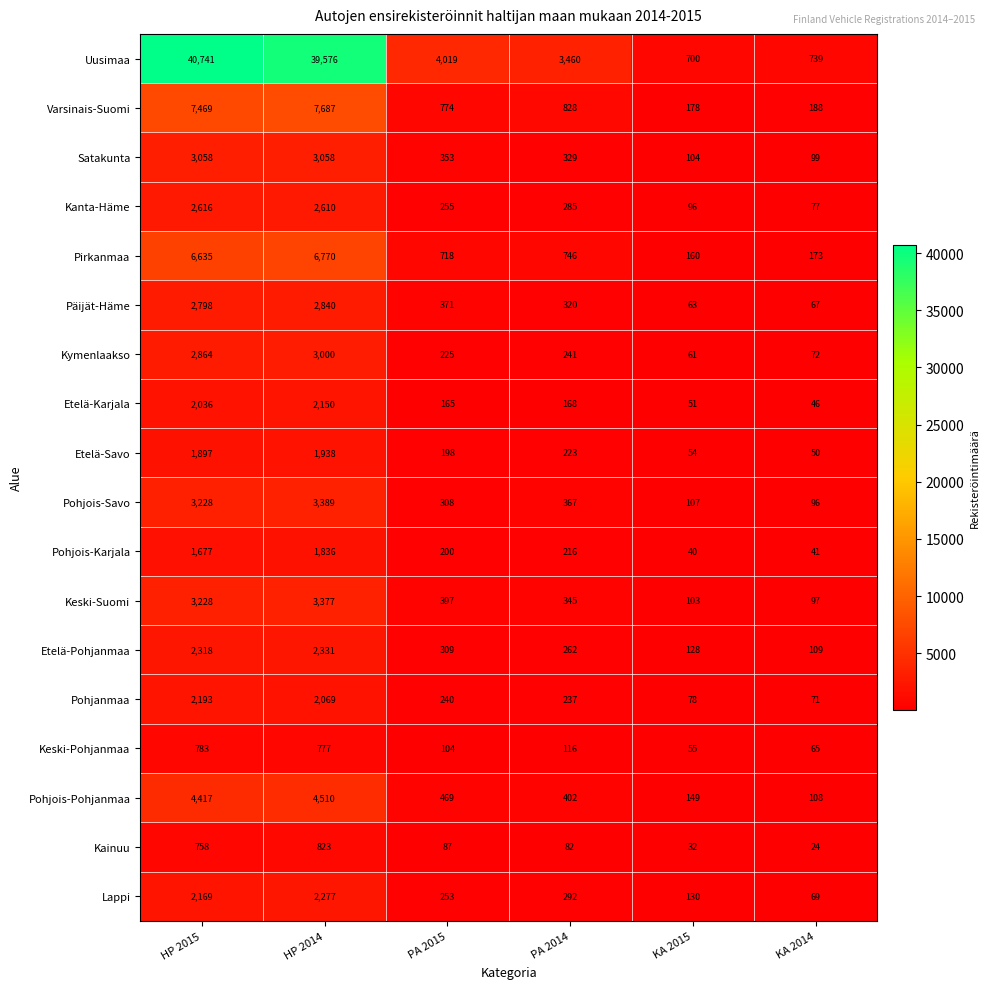

Is it true that Pirkanmaa equals 37 at KA 2015?

False